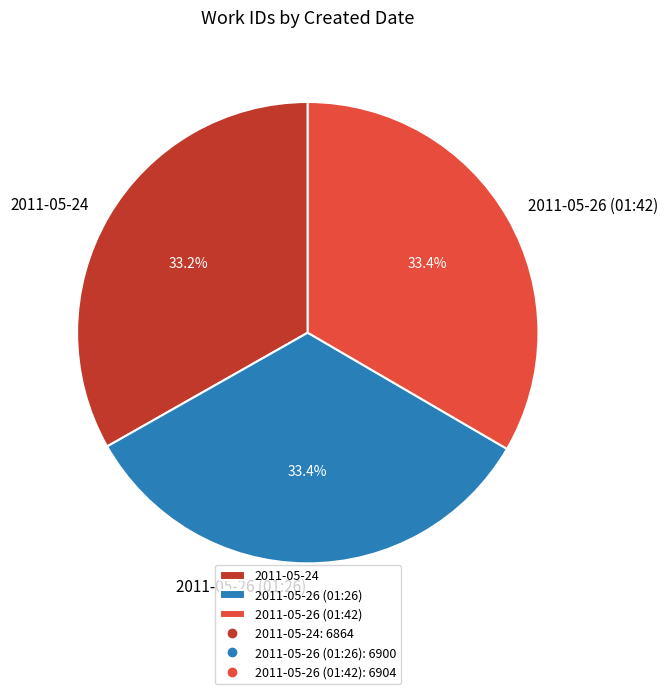

To the nearest percent, what is the average slice percentage?

33%